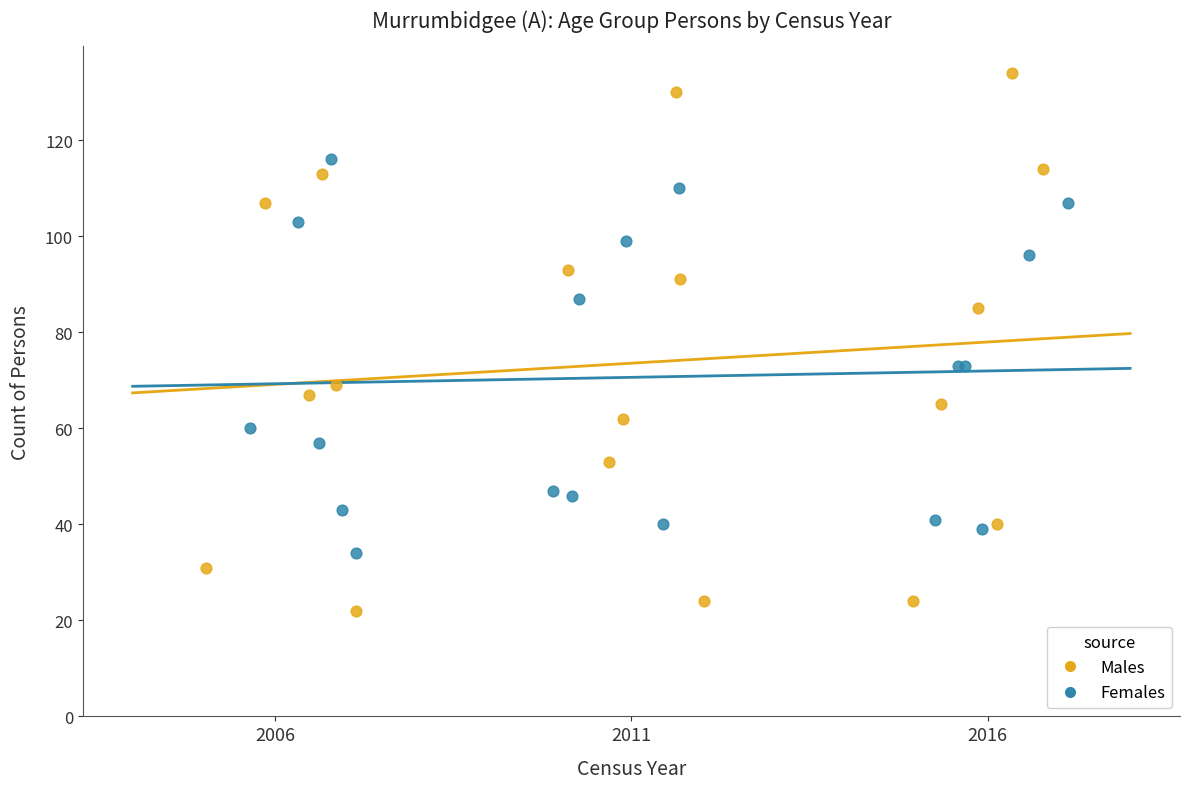

Which series reaches the maximum Y coordinate?

Males